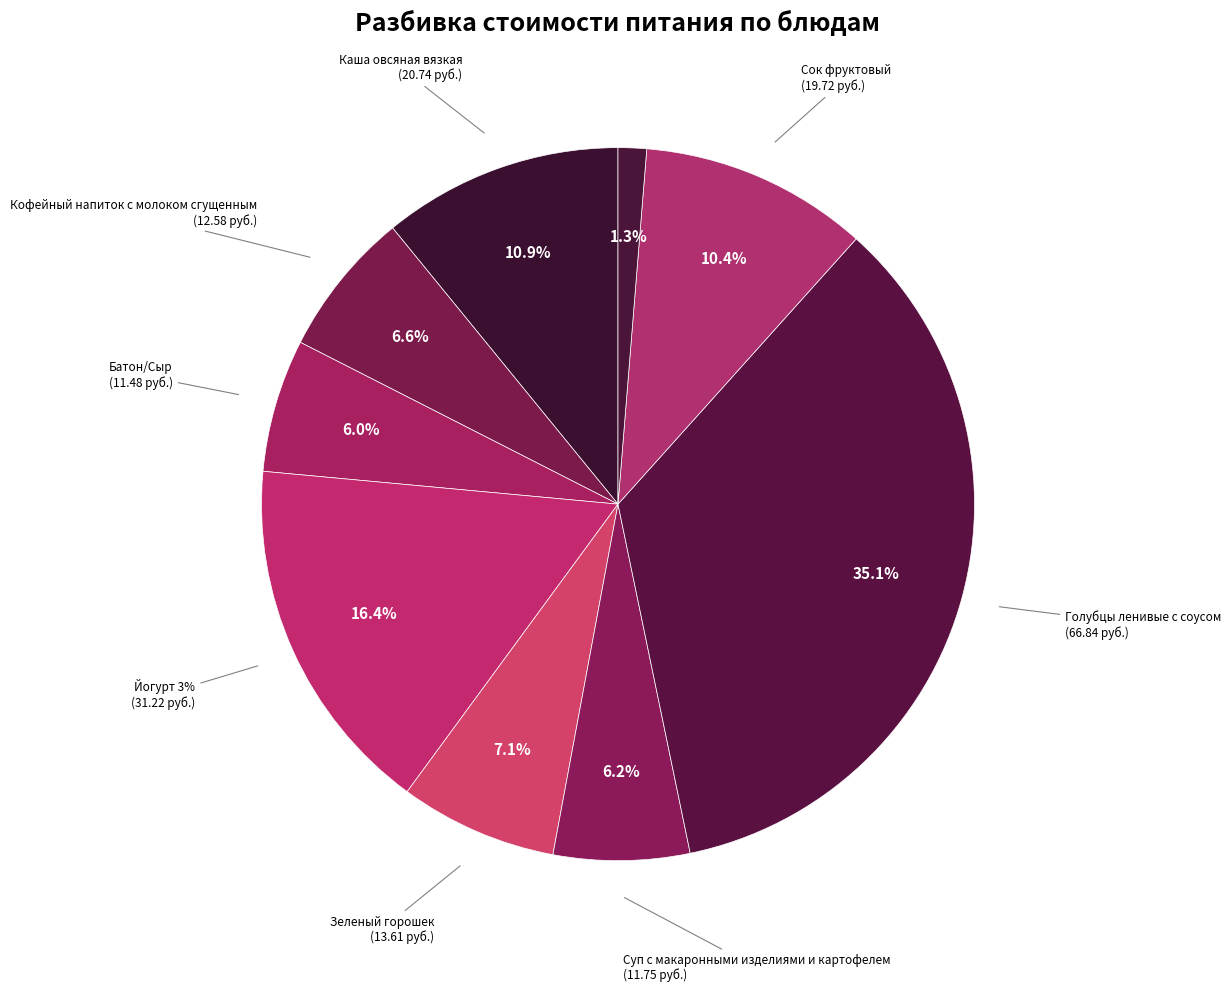

How many slices are in this pie chart?

9